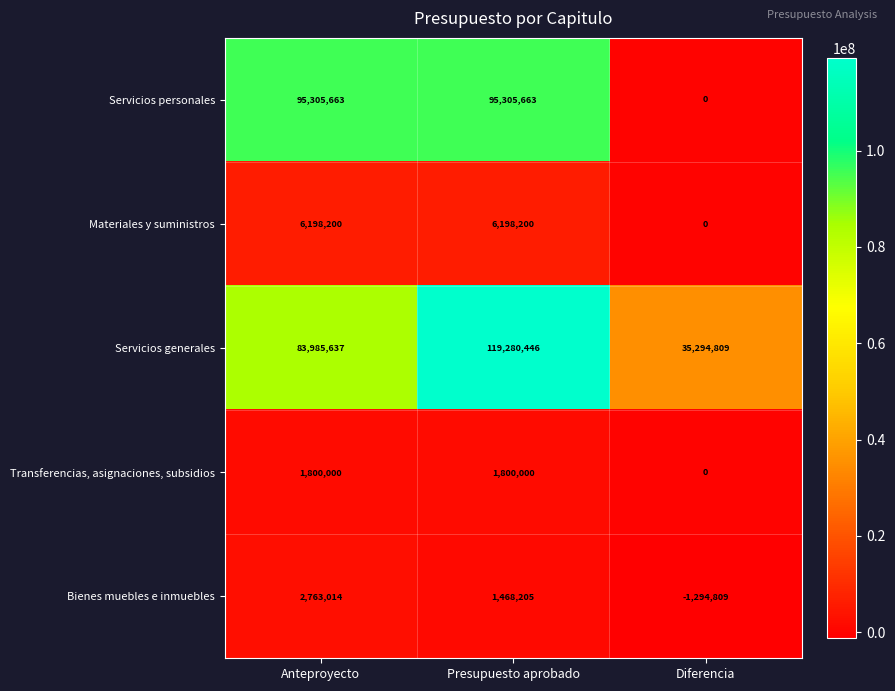

Reading left to right, transcribe all the data shown in this chart.

Servicios personales: Anteproyecto=95305663	Presupuesto aprobado=95305663	Diferencia=0
Materiales y suministros: Anteproyecto=6198200	Presupuesto aprobado=6198200	Diferencia=0
Servicios generales: Anteproyecto=83985637	Presupuesto aprobado=119280446	Diferencia=35294809
Transferencias, asignaciones, subsidios: Anteproyecto=1800000	Presupuesto aprobado=1800000	Diferencia=0
Bienes muebles e inmuebles: Anteproyecto=2763014	Presupuesto aprobado=1468205	Diferencia=-1294809